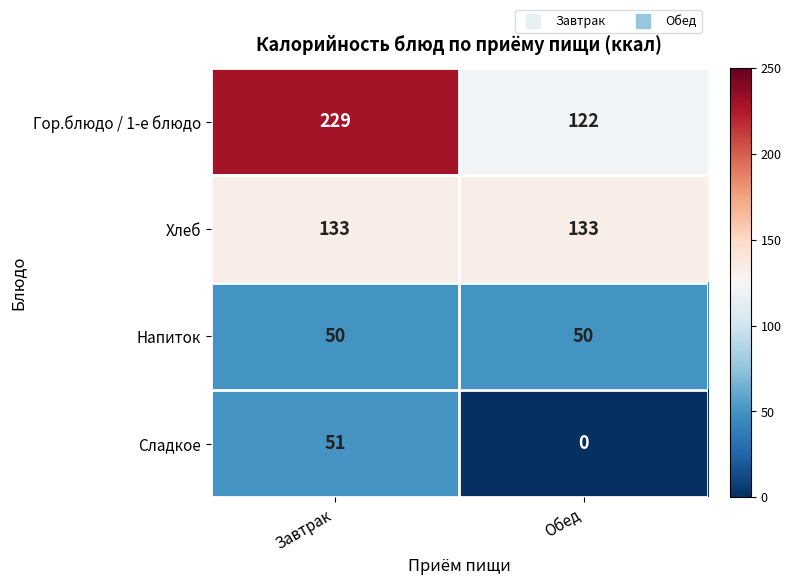

What is the difference between the maximum and minimum values in the Сладкое series?

51